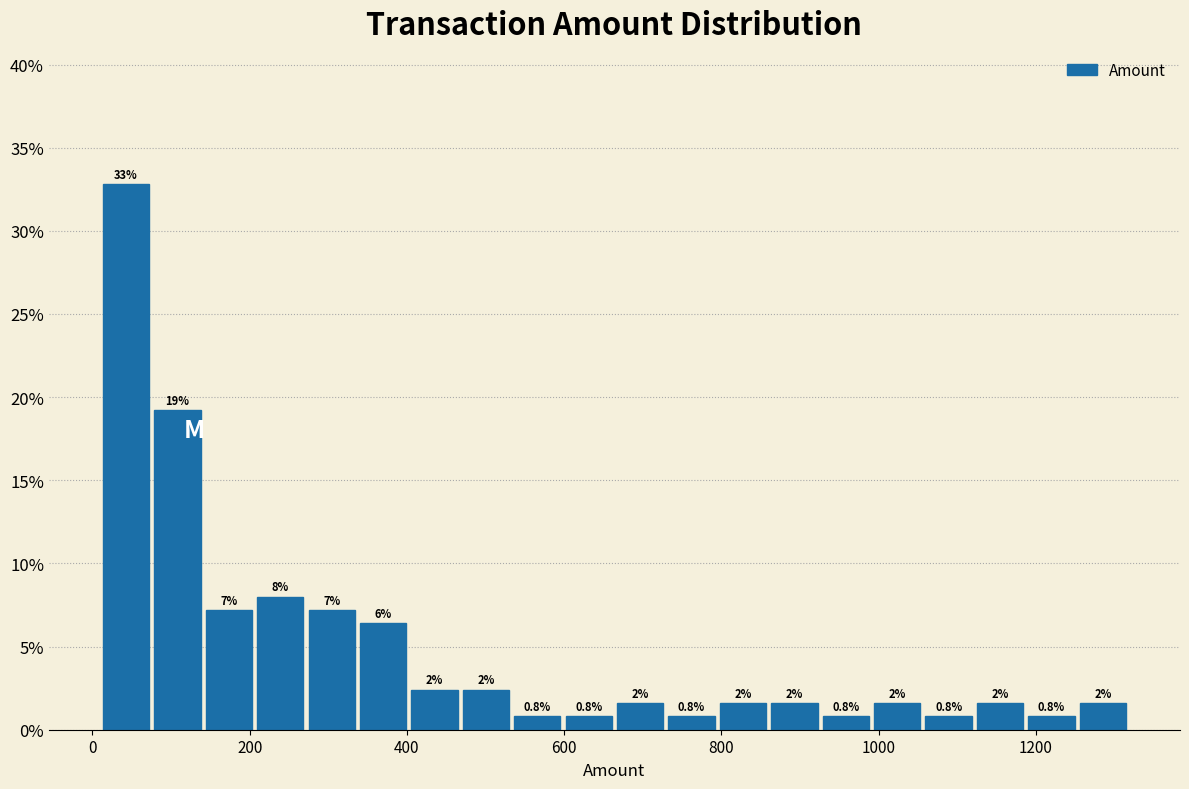

Around what value on the x-axis is the tallest bar? Give the approximate position of its centre, as read against the axis.

40